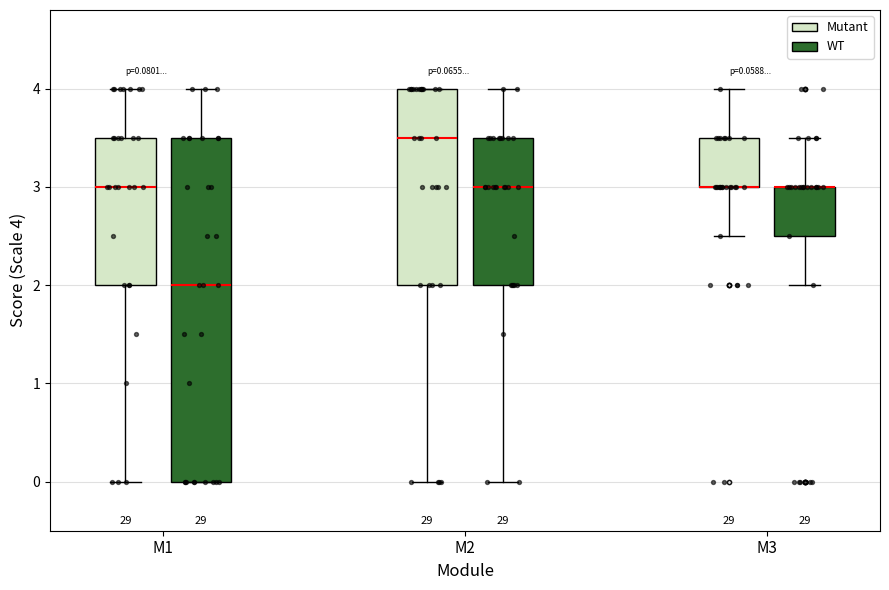

Comparing the boxes themselves (not the whiskers), which one is the tallest?

M1 (WT)